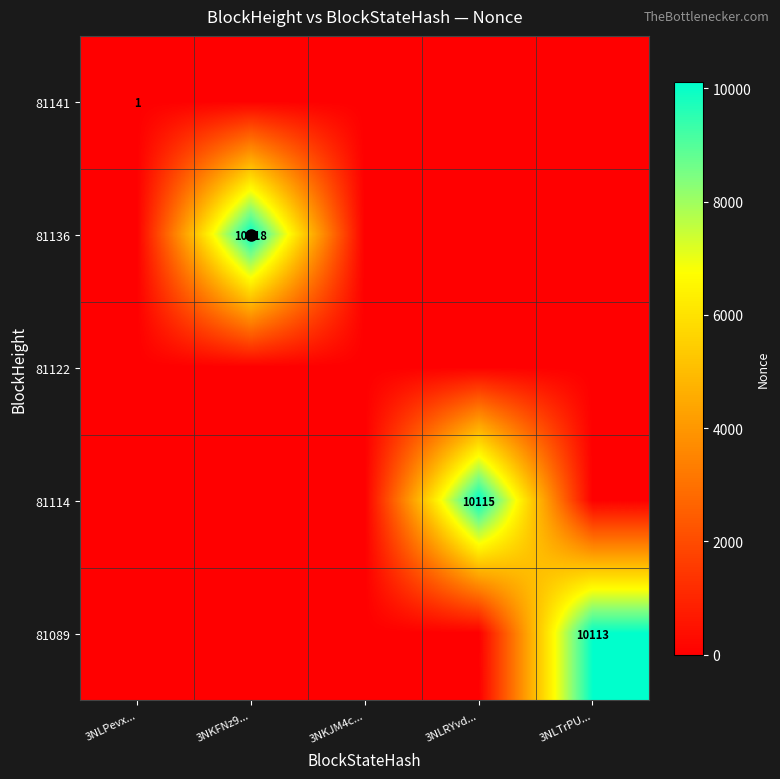

The 81136 series shows 14465 at 3NKFNz9.... True or false?

False